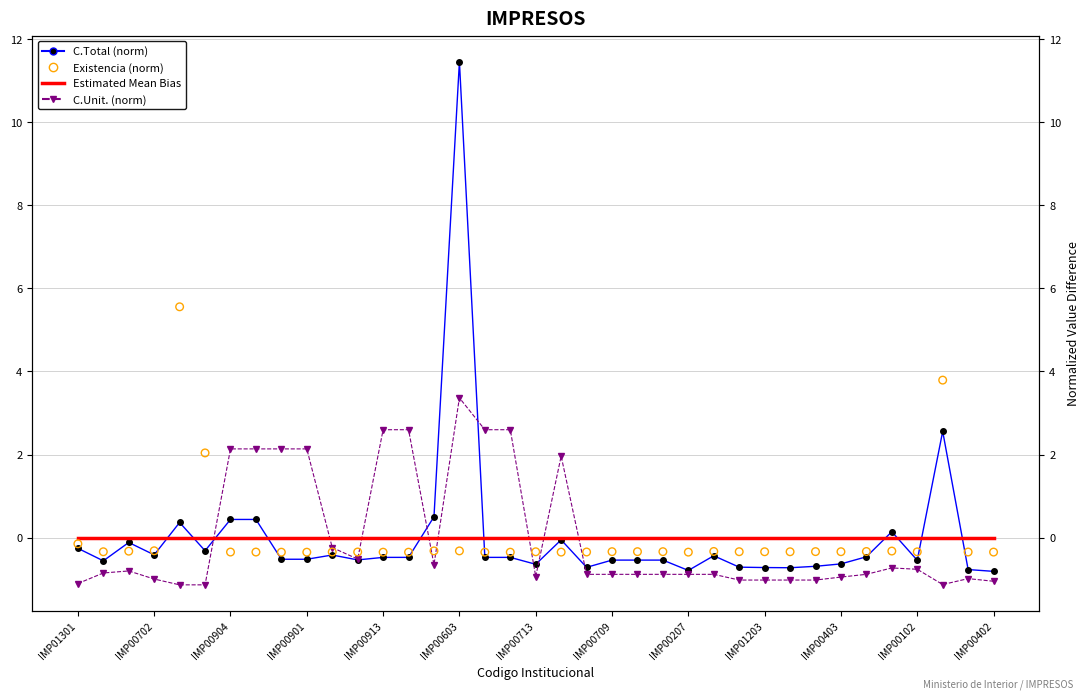

What are all the series names shown in the legend?

C.Total (norm), C.Unit. (norm), Estimated Mean Bias, Existencia (norm)